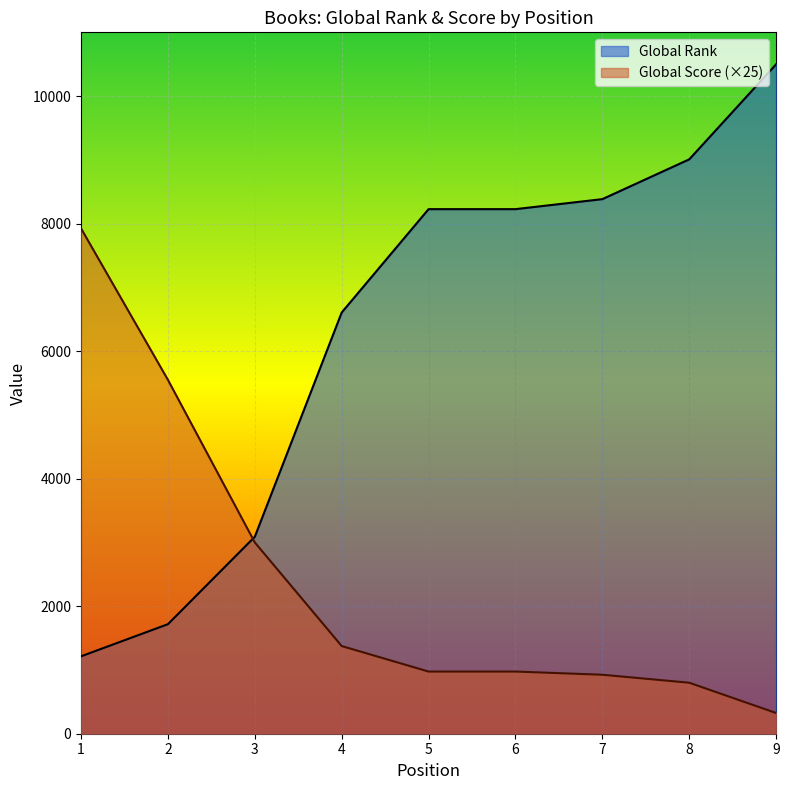

Which label corresponds to the smallest value in the chart?

9